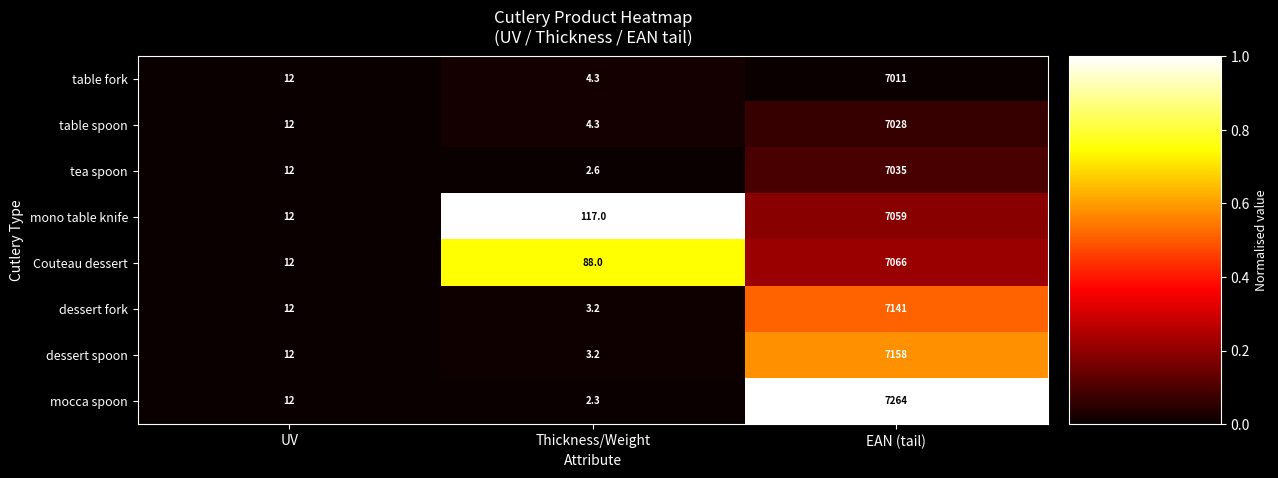

What is the difference between the second highest and minimum values in the Couteau dessert series?

76.0